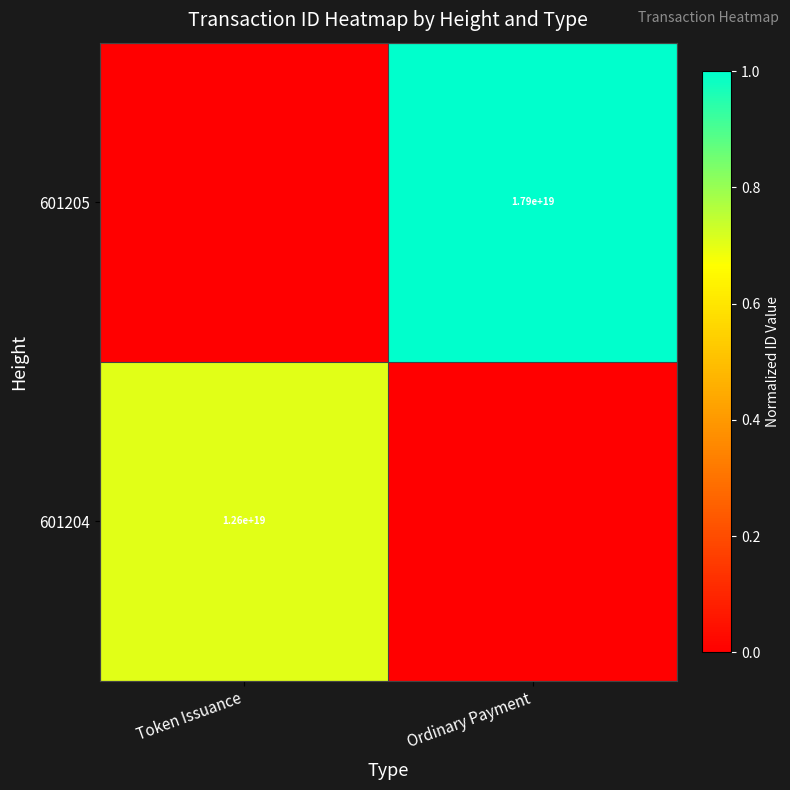

The 601205 series shows 0.3 at Ordinary Payment. True or false?

False